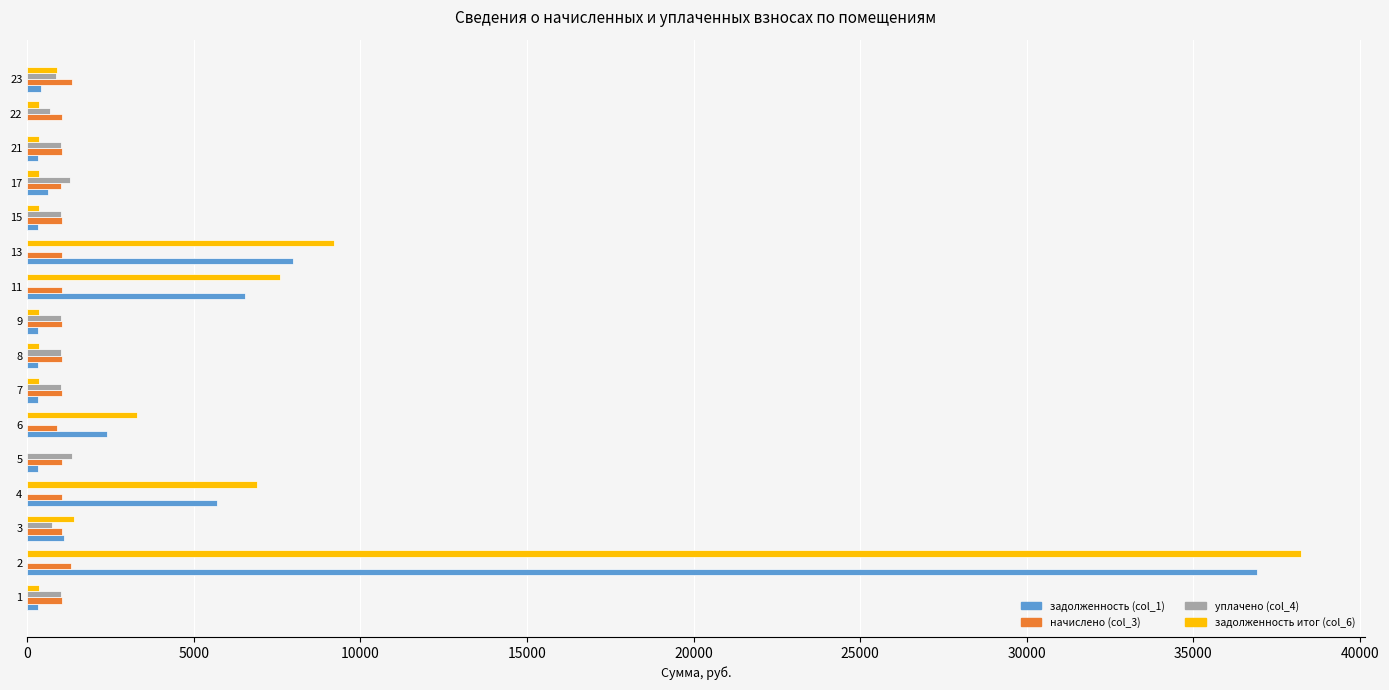

Is the value of уплачено (col_4) at 23 greater than the value of задолженность (col_1) at 22?

Yes